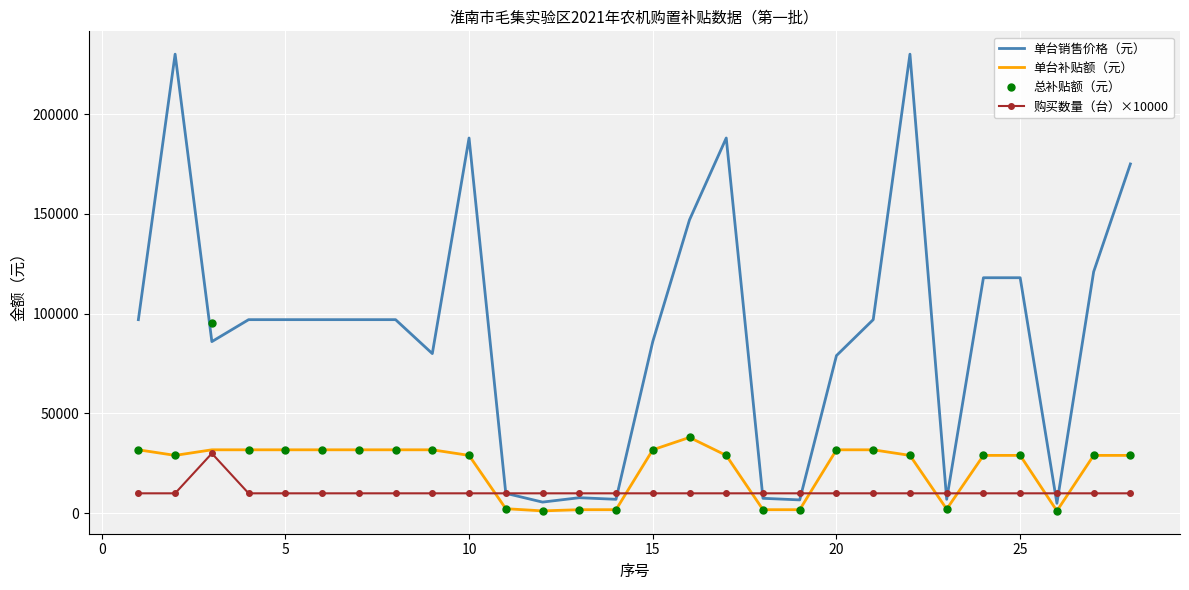

Which series has the largest total across all categories?

单台销售价格（元）